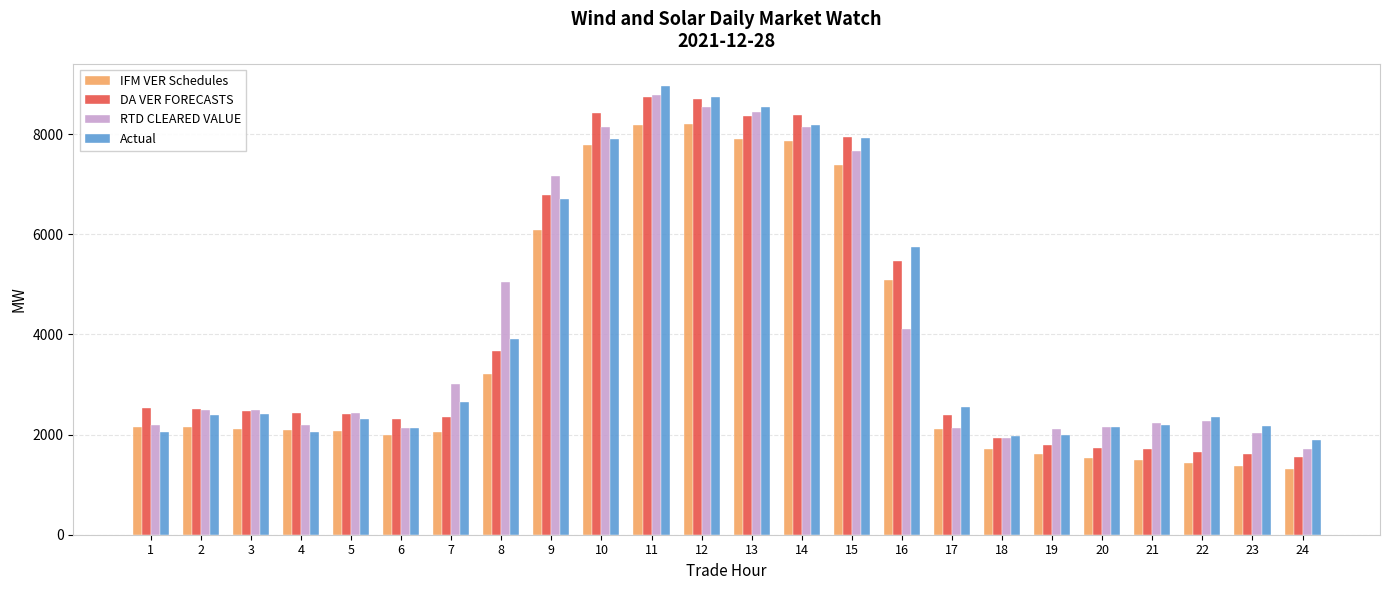

The value of DA VER FORECASTS at 10 is 8411.0. True or false?

True